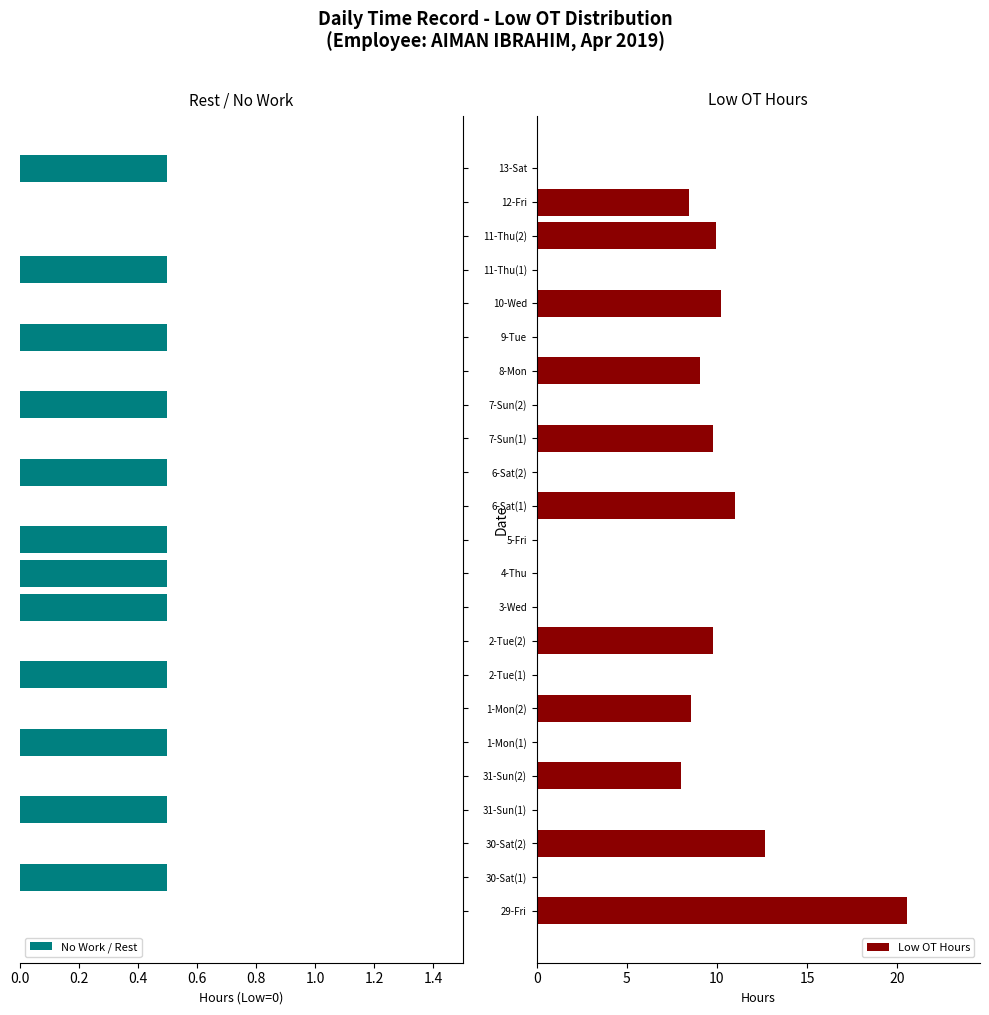

What is the sum of all No Work / Rest values?

6.0